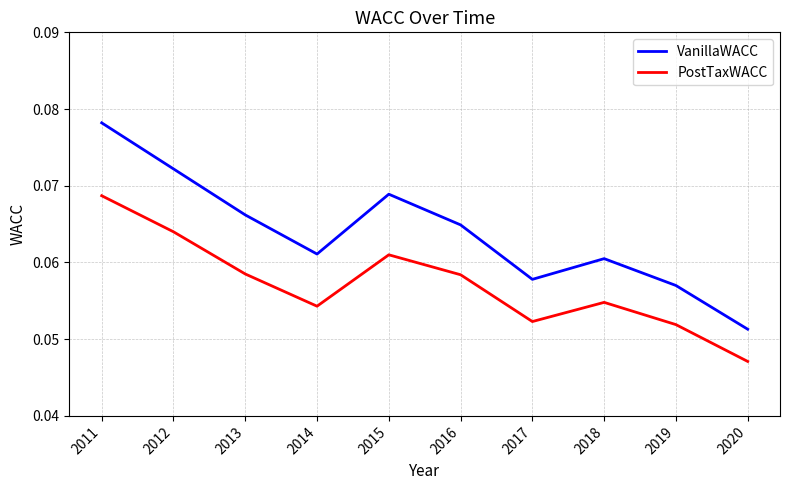

Where is VanillaWACC nearest to the value 0?

2020